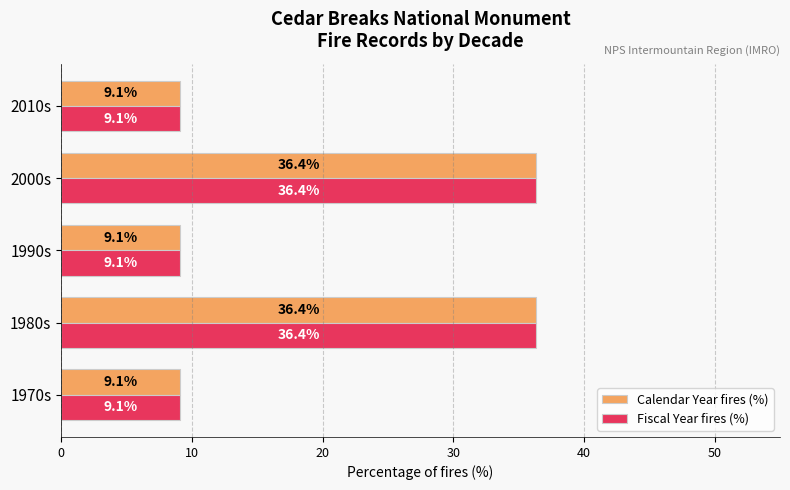

Read the Fiscal Year fires (%) value at 2000s.

36.4